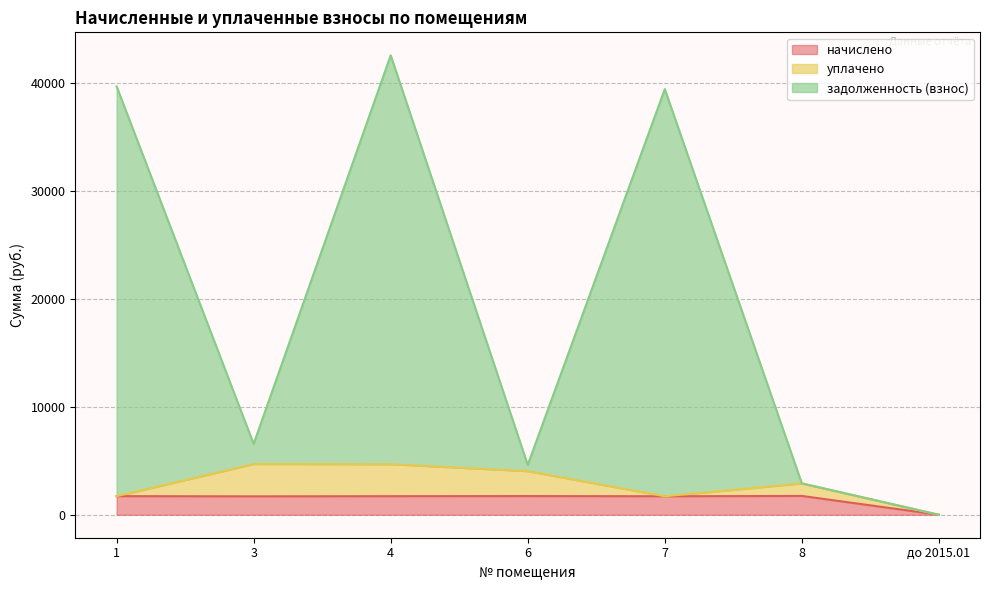

What is the highest value of the задолженность (взнос) series?

42533.5